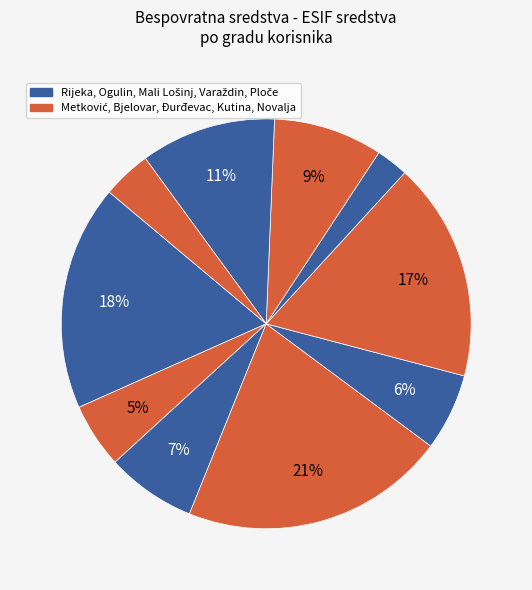

Count the number of slices in the pie.

10